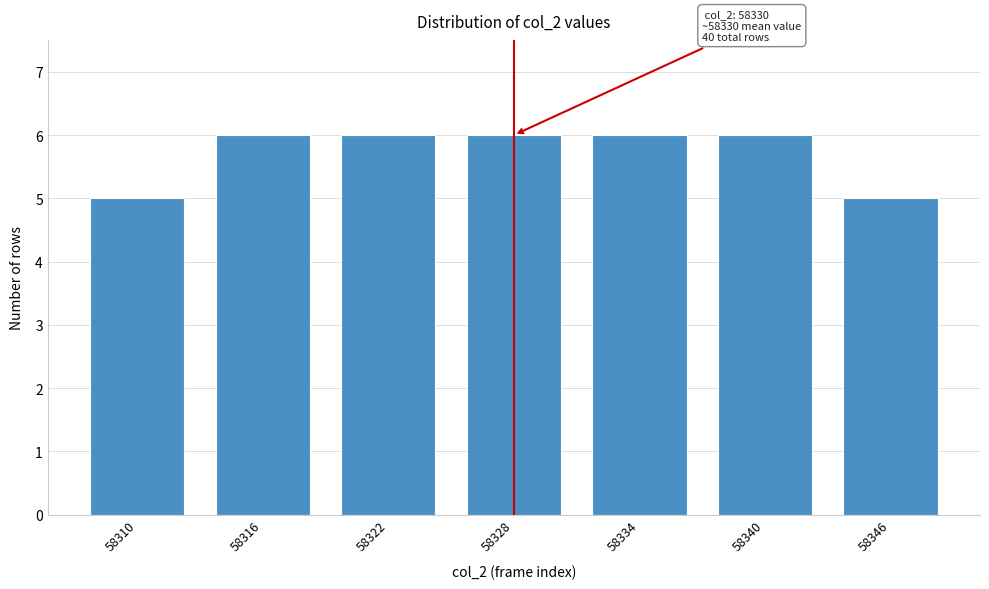

Reading left to right, what are all the values shown in this chart?

5	6	6	6	6	6	5